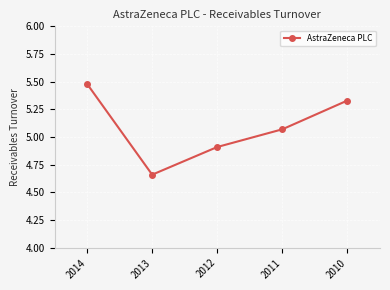

Where is the first local minimum?

2013